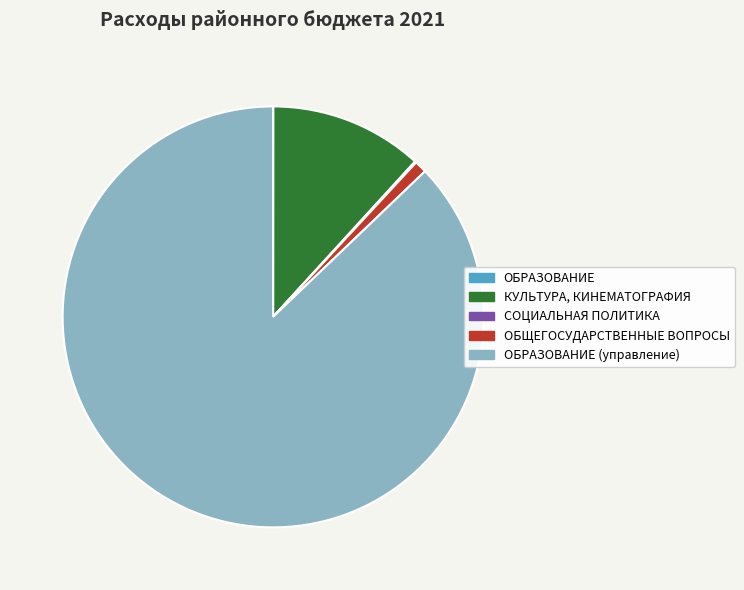

Is it true that ОБЩЕГОСУДАРСТВЕННЫЕ ВОПРОСЫ is 12% of the pie?

False